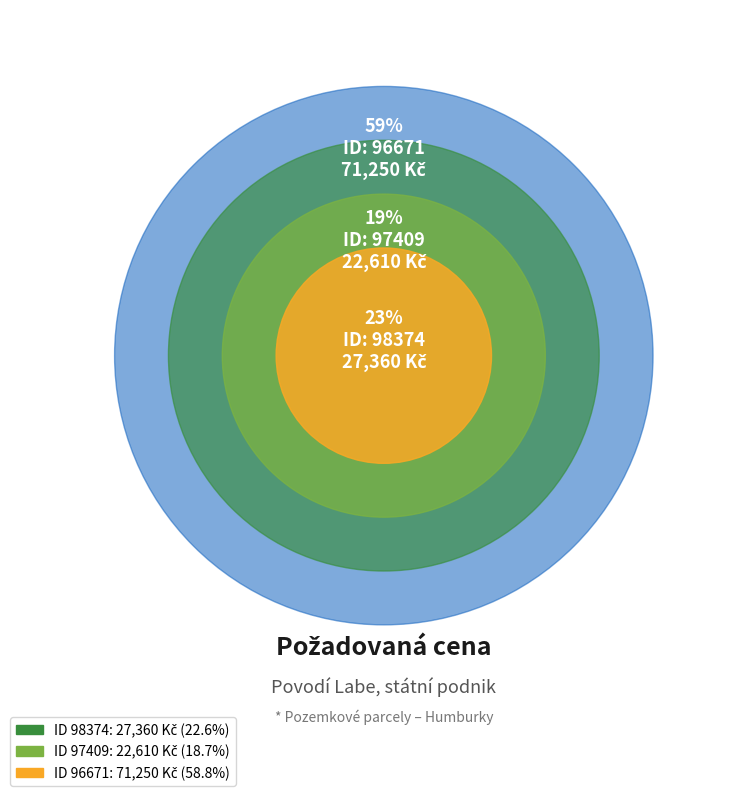

How many slices are in this pie chart?

3